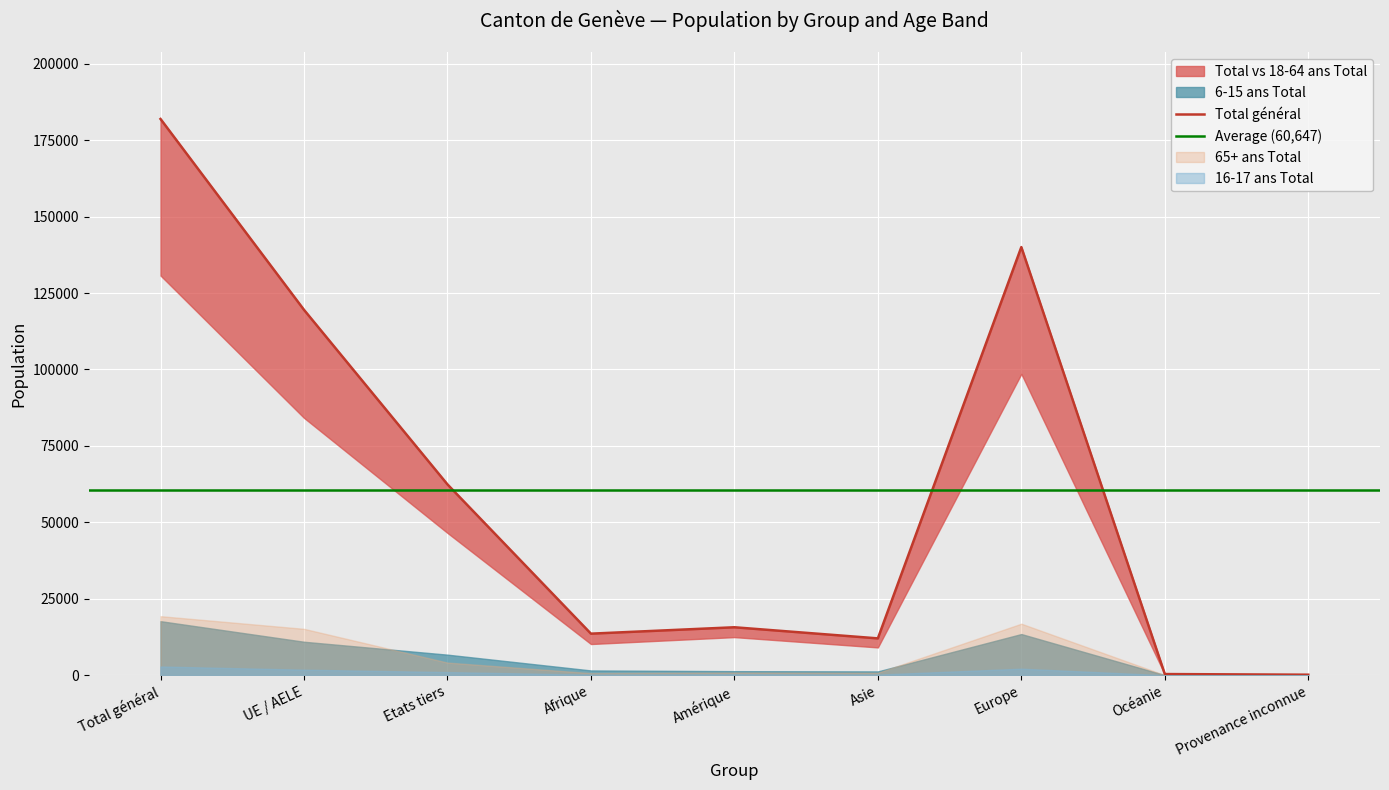

Which series has the widest spread of values?

Total général